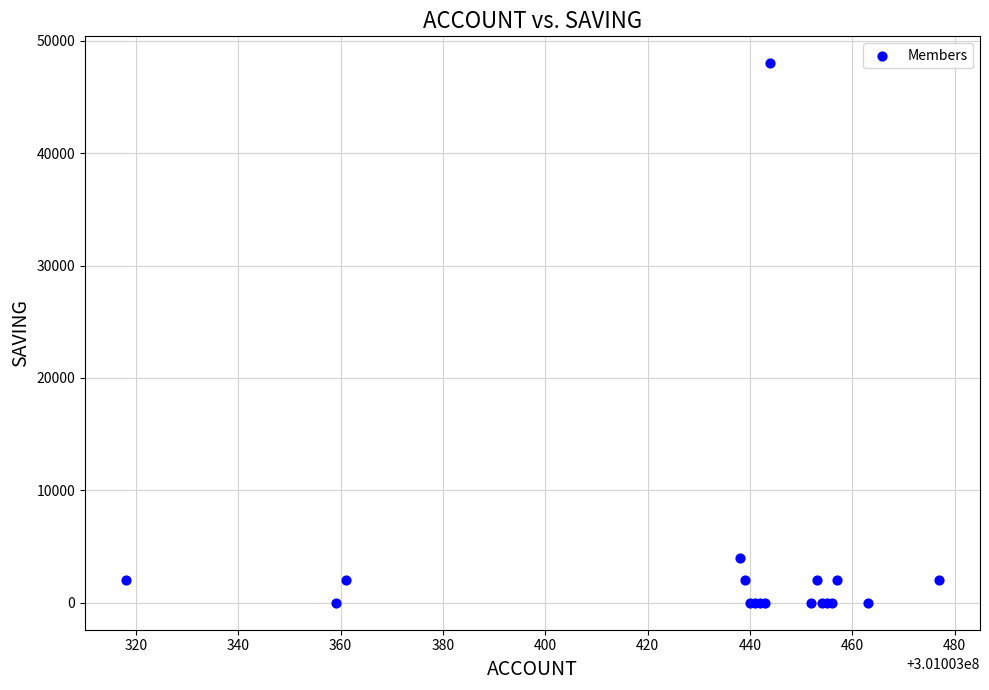

What Y value in the scatter plot is closest to 24000?

4000